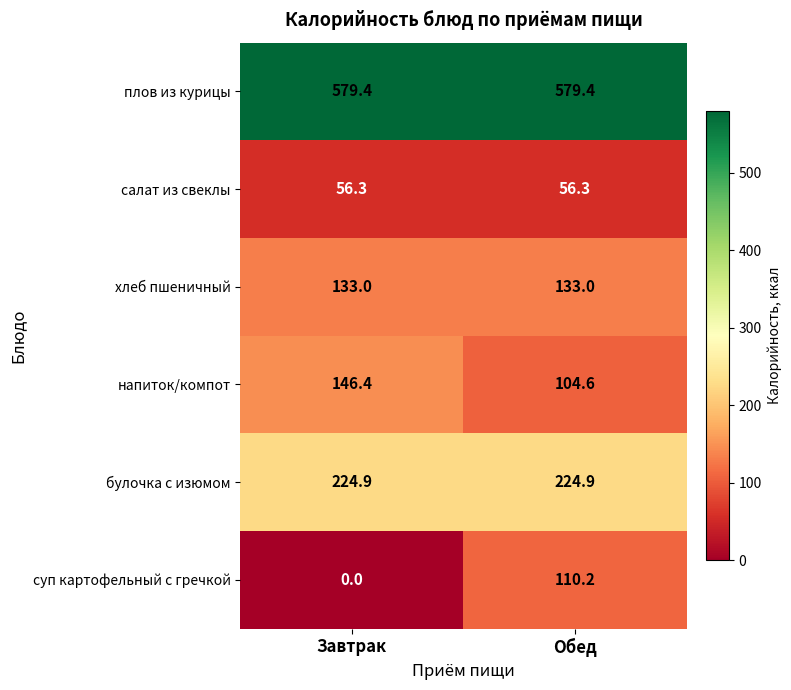

Reading right to left, extract all data points from this chart.

плов из курицы: 579.4	579.4
салат из свеклы: 56.3	56.3
хлеб пшеничный: 133.0	133.0
напиток/компот: 104.6	146.4
булочка с изюмом: 224.9	224.9
суп картофельный с гречкой: 110.2	0.0